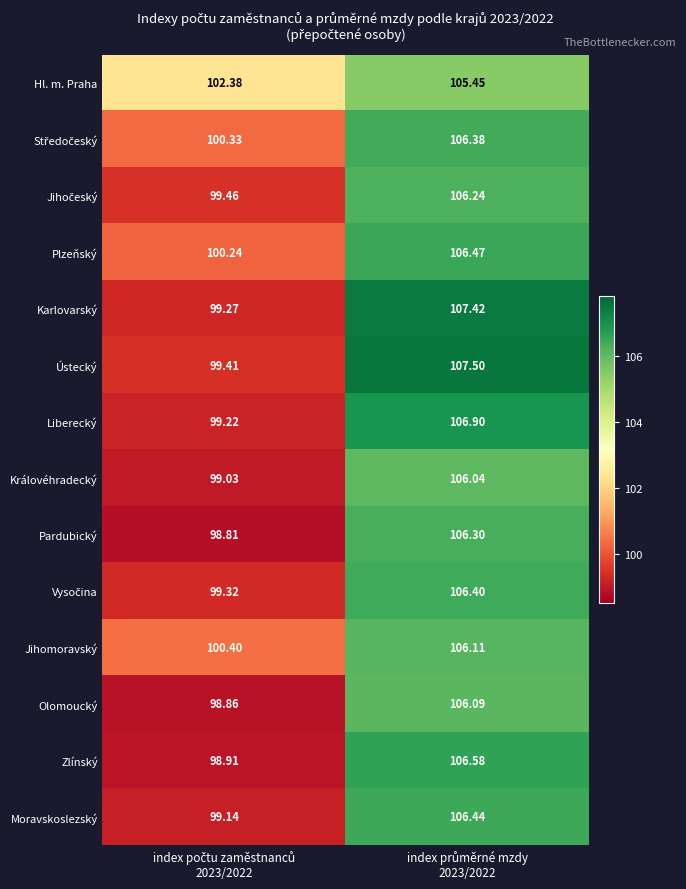

Which series has the largest range (max minus min)?

Karlovarský